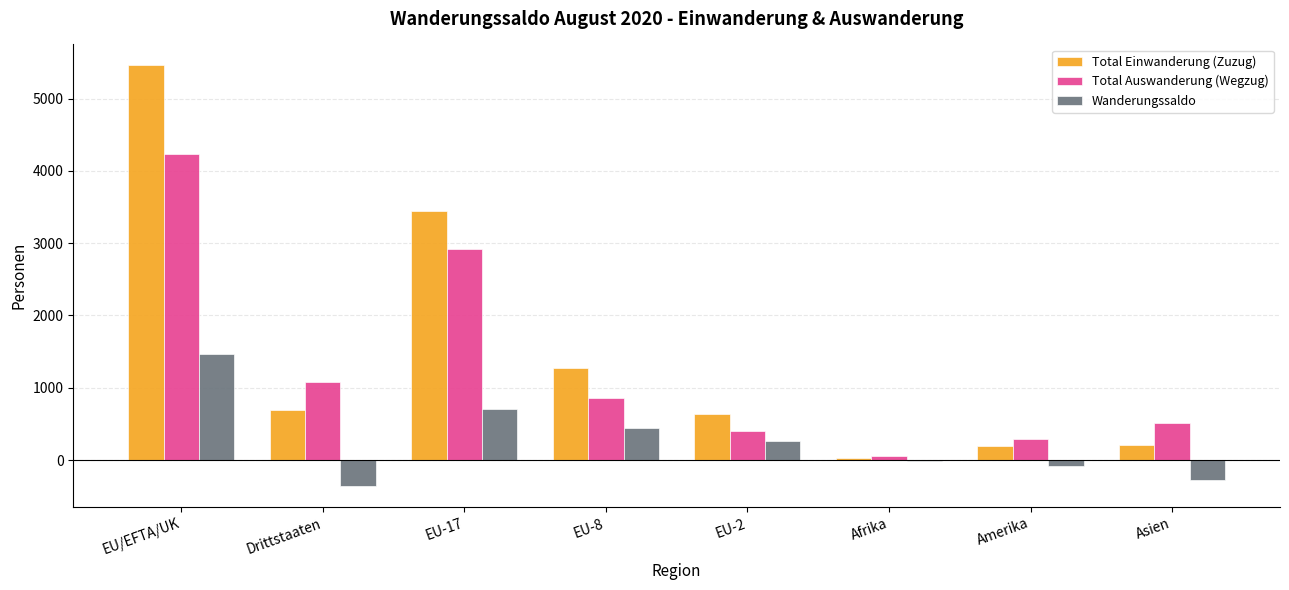

Are the bars horizontal?

No